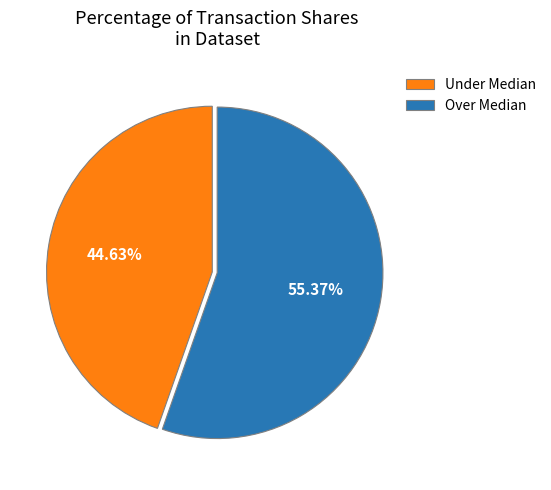

Between Over Median and Under Median, which is larger?

Over Median